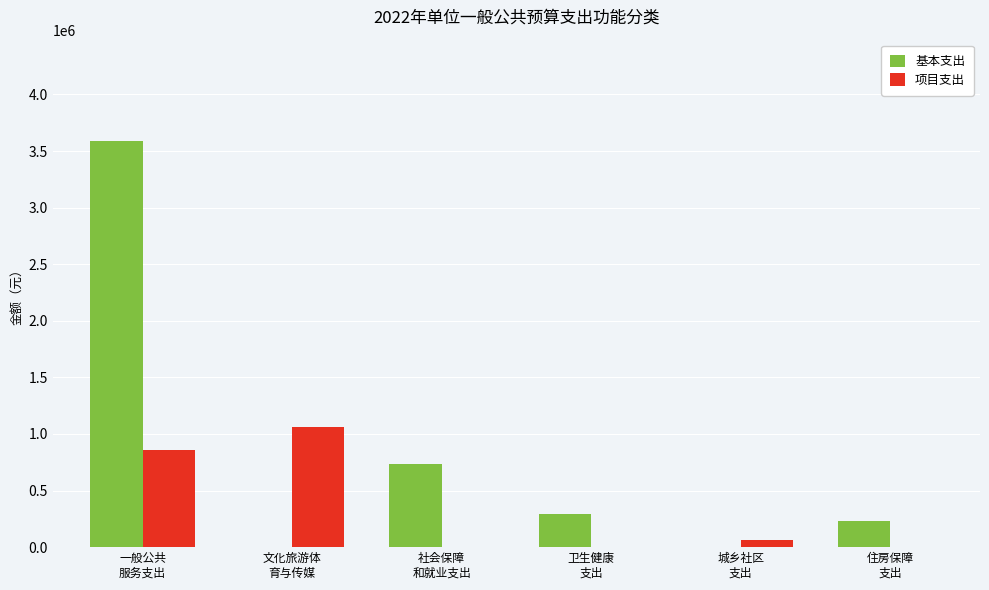

At which category is the sum across all series the highest?

一般公共
服务支出